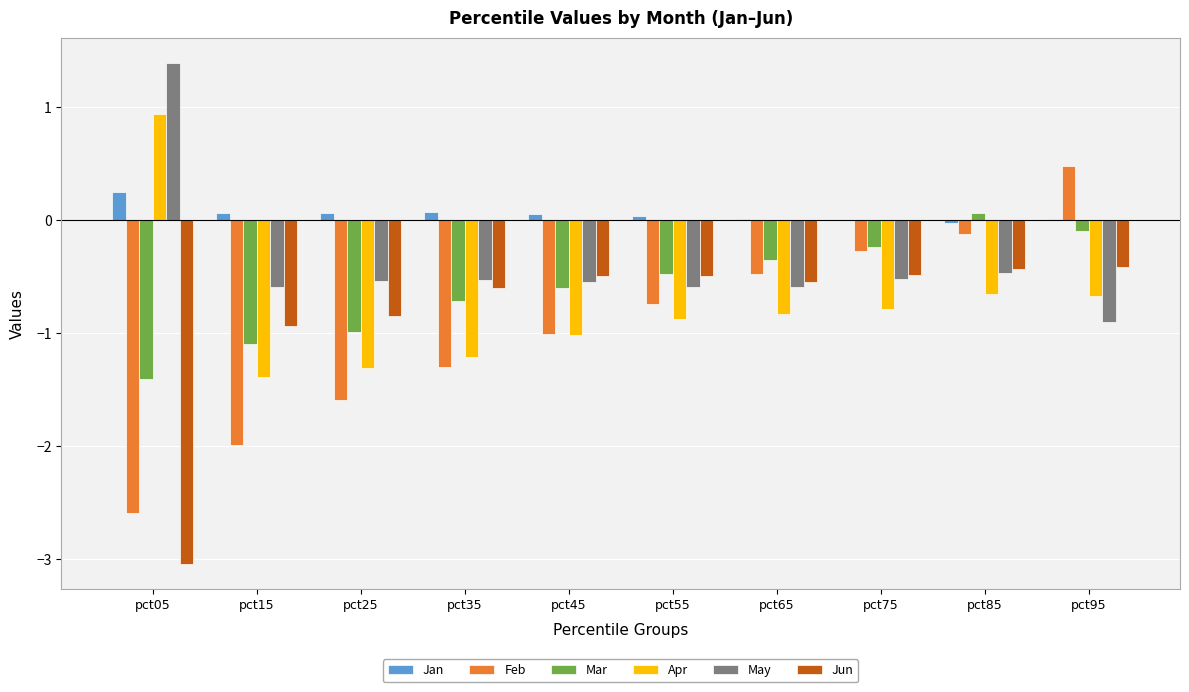

Which category has the highest value in the Feb series?

pct95